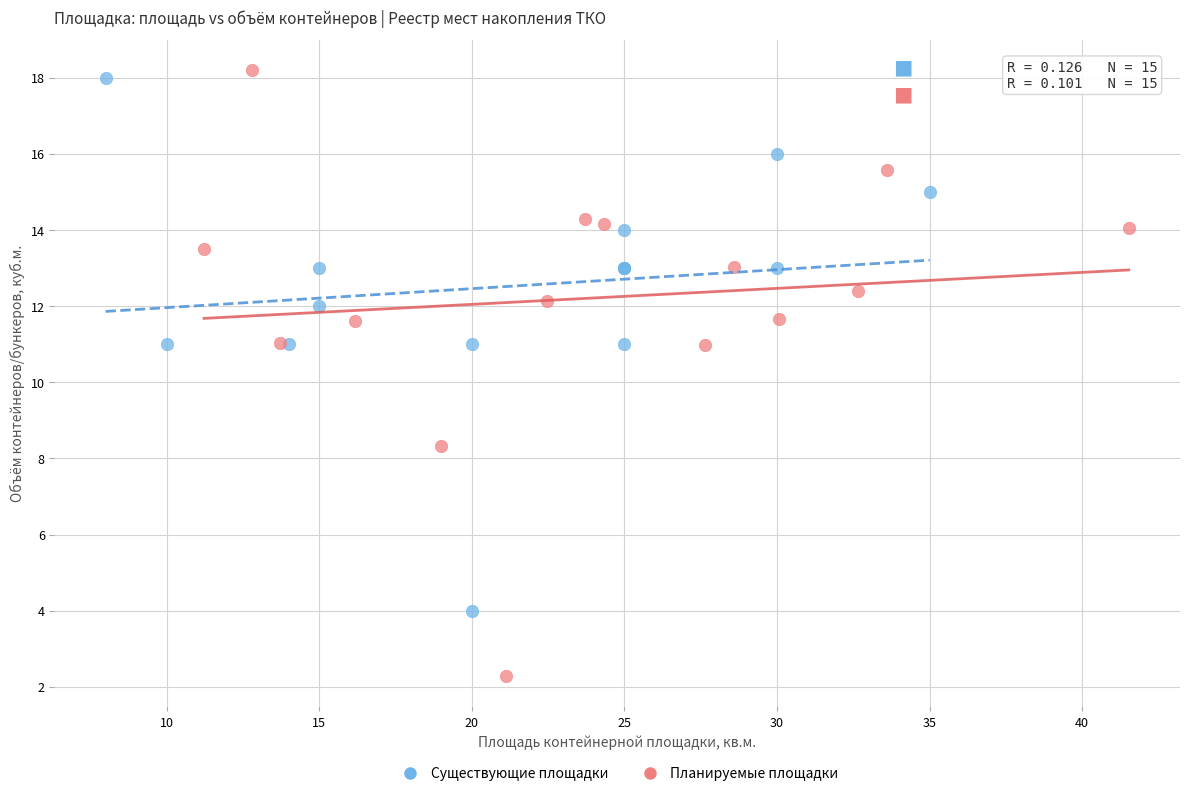

Which series contains the highest Y value?

Планируемые площадки